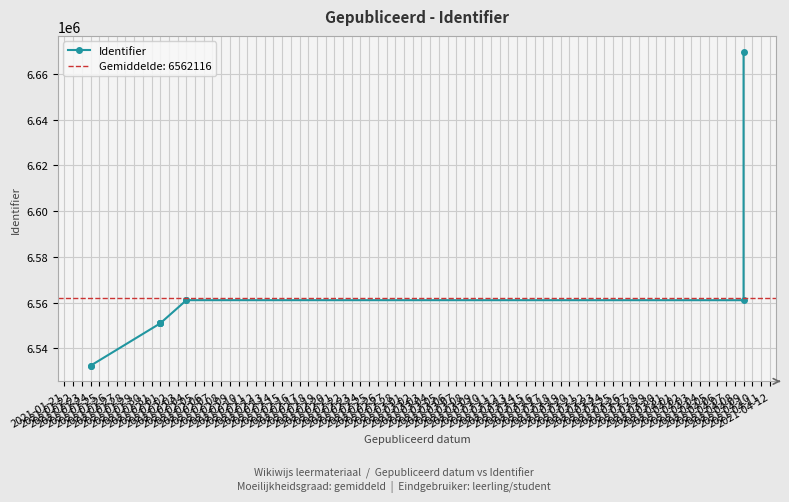

Which label corresponds to the smallest value in the chart?

2021-01-24